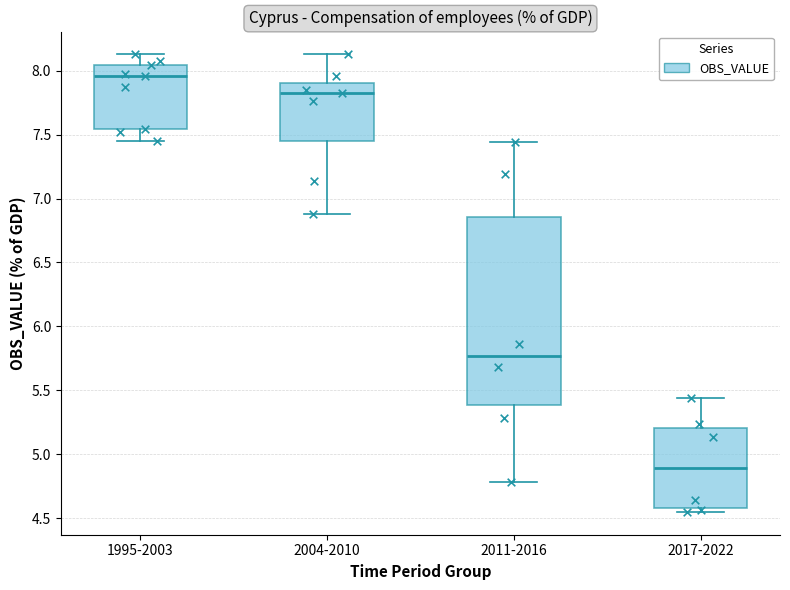

Which box is the tallest, from its lower edge to its upper edge?

2011-2016